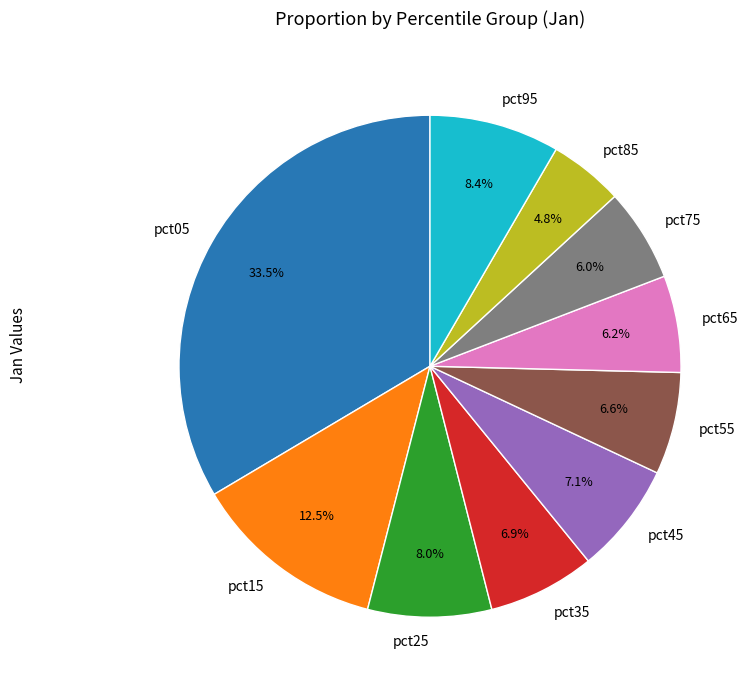

How many slices are in this pie chart?

10